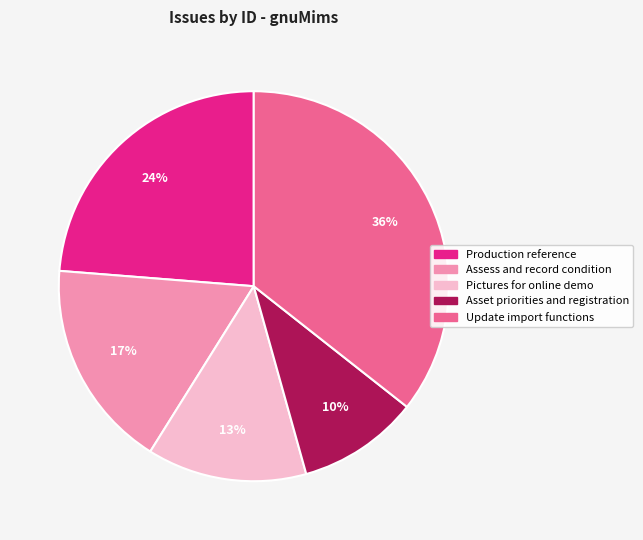

How many slices are in this pie chart?

5